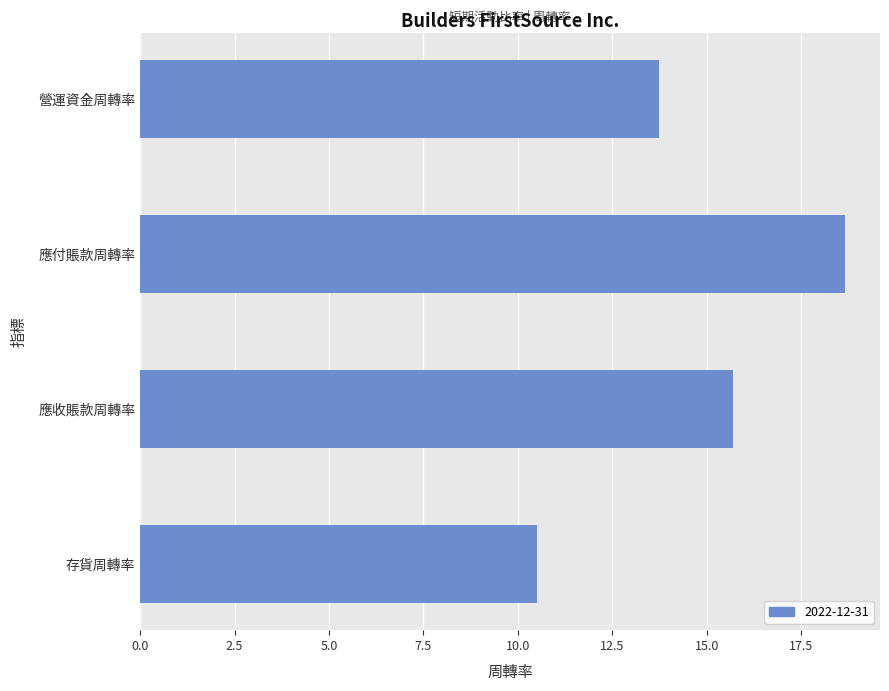

Approximately how many times larger is the value at 營運資金周轉率 compared to 存貨周轉率?

1.3